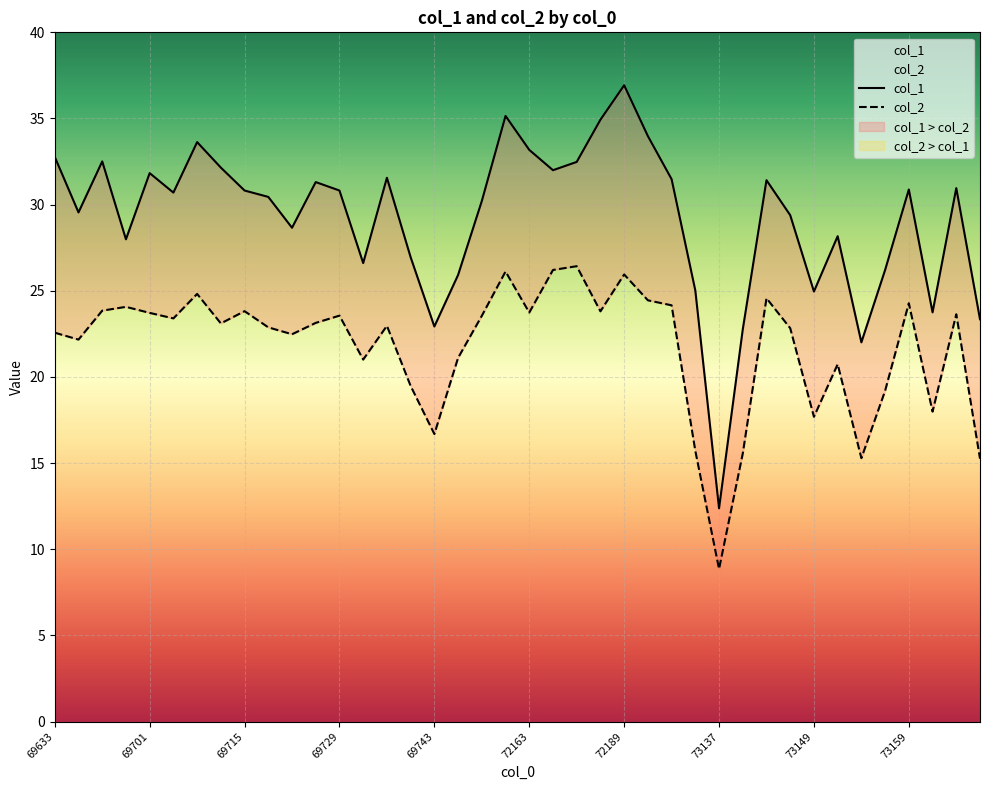

True or false: col_1 and col_2 cross at least once.

False